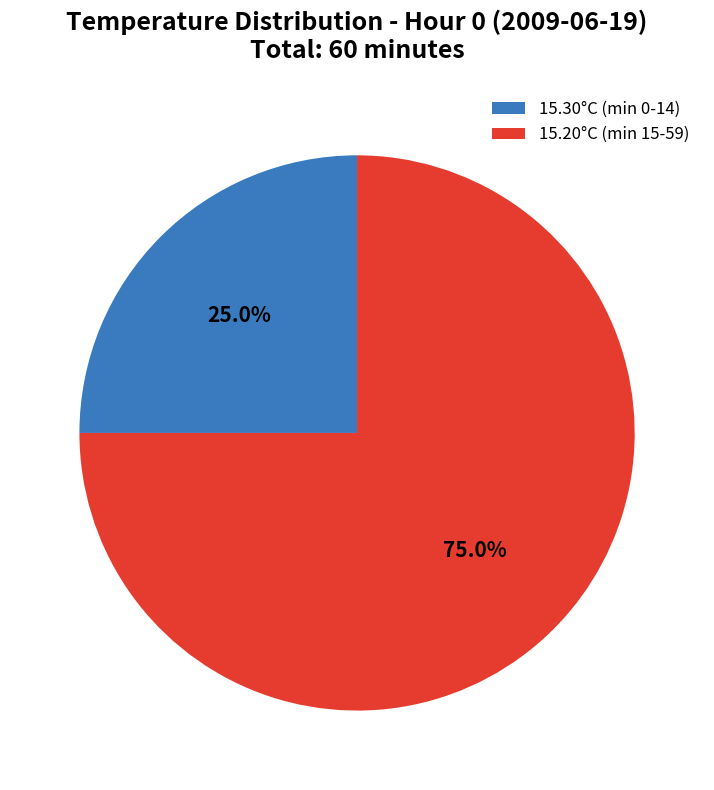

Between 15.20°C (min 15-59) and 15.30°C (min 0-14), which is larger?

15.20°C (min 15-59)